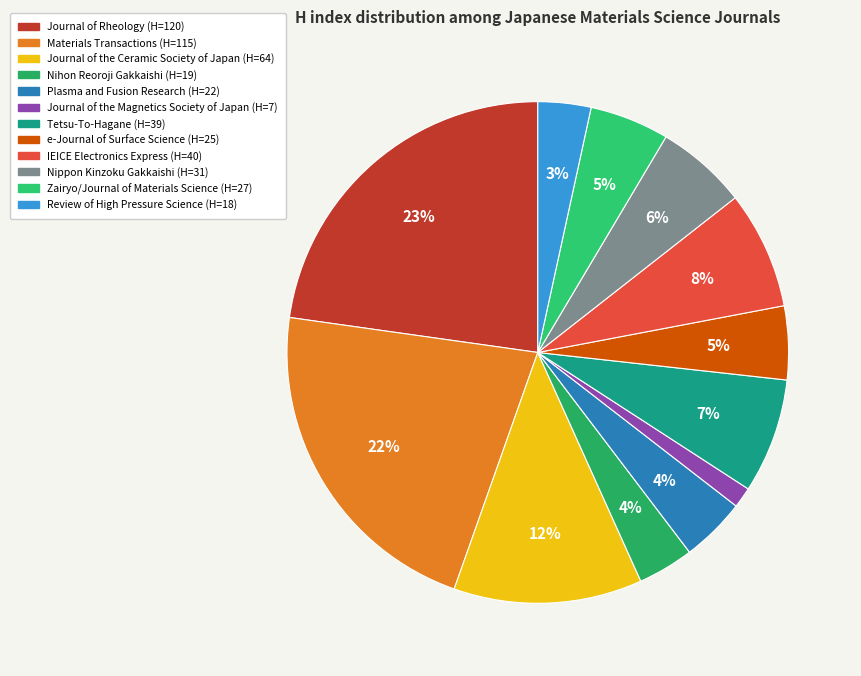

Which slice is the largest?

Journal of Rheology